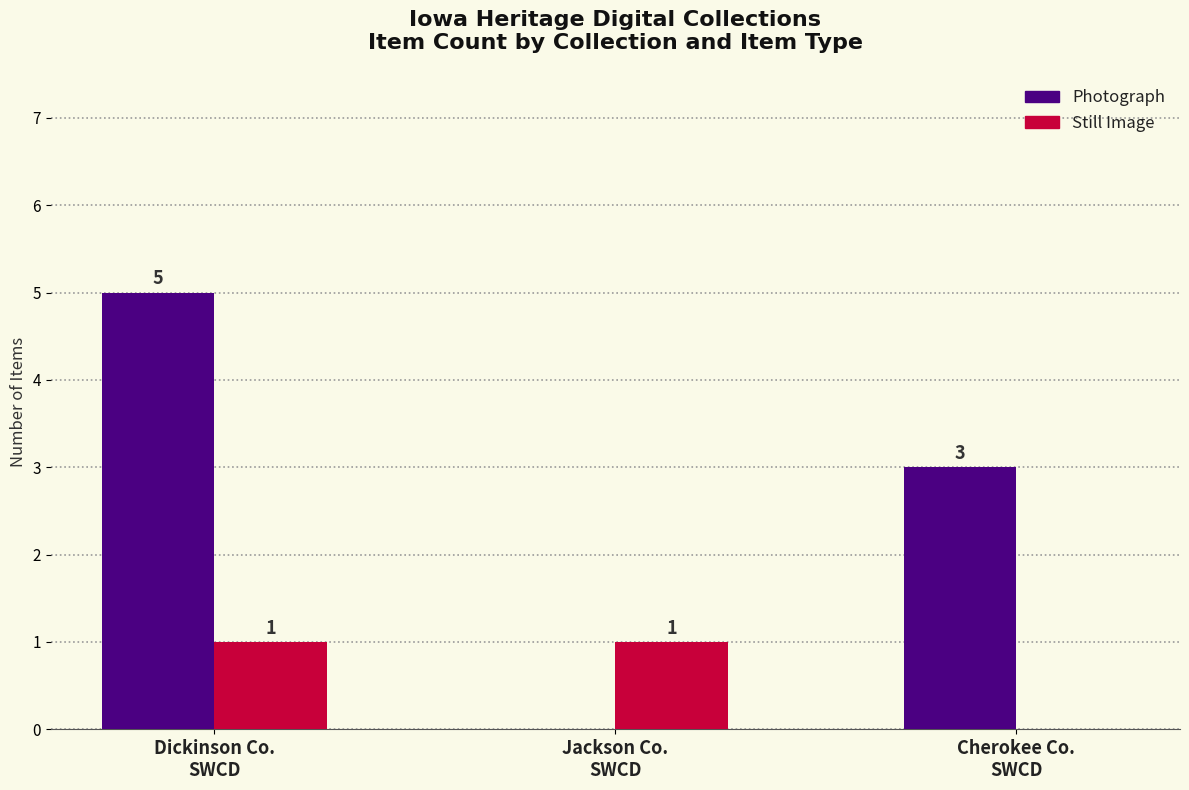

What is the total value across all series at Jackson Co.
SWCD?

1